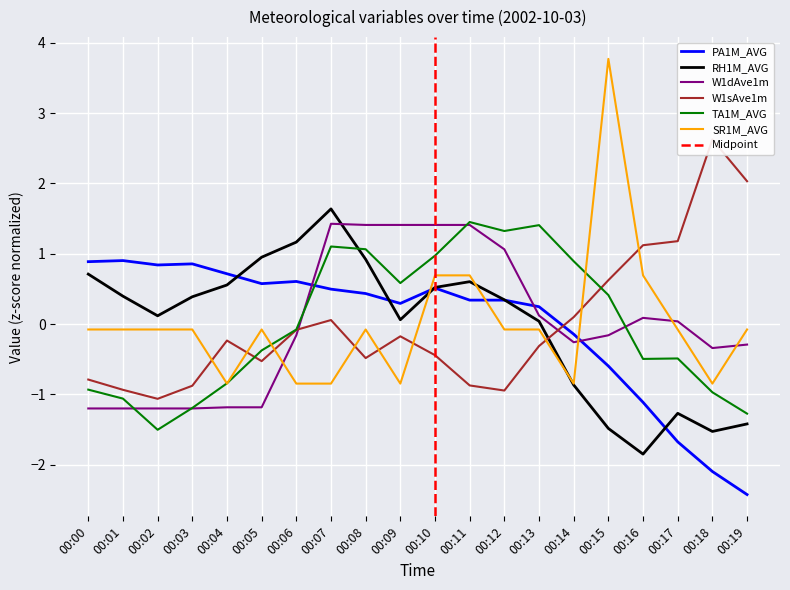

The value of SR1M_AVG at 00:14 is -0.2. True or false?

False